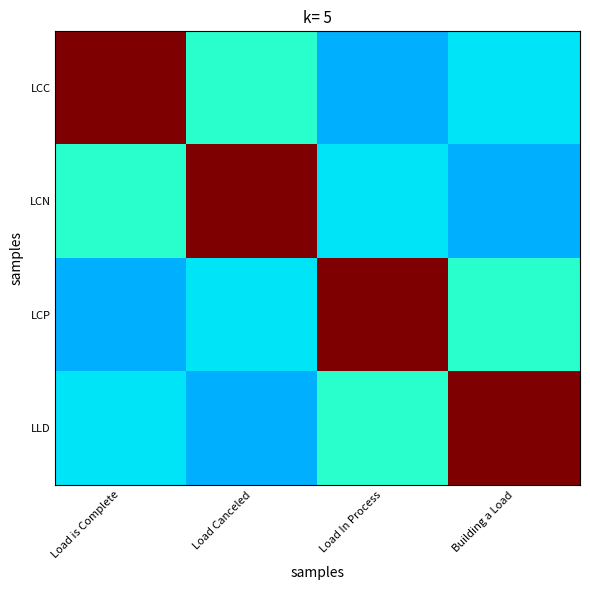

Reading right to left, transcribe all the data shown in this chart.

LCC: Building a Load=0.3	Load In Process=0.3	Load Canceled=0.4	Load is Complete=1.0
LCN: Building a Load=0.3	Load In Process=0.3	Load Canceled=1.0	Load is Complete=0.4
LCP: Building a Load=0.4	Load In Process=1.0	Load Canceled=0.3	Load is Complete=0.3
LLD: Building a Load=1.0	Load In Process=0.4	Load Canceled=0.3	Load is Complete=0.3